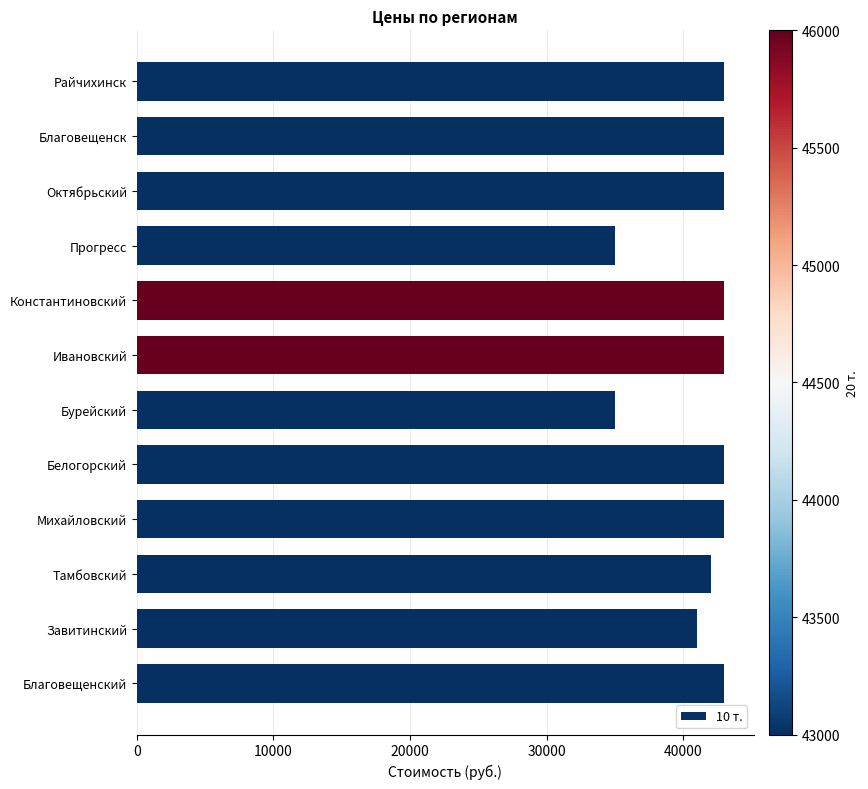

At which label is the value closest to 39000?

Завитинский